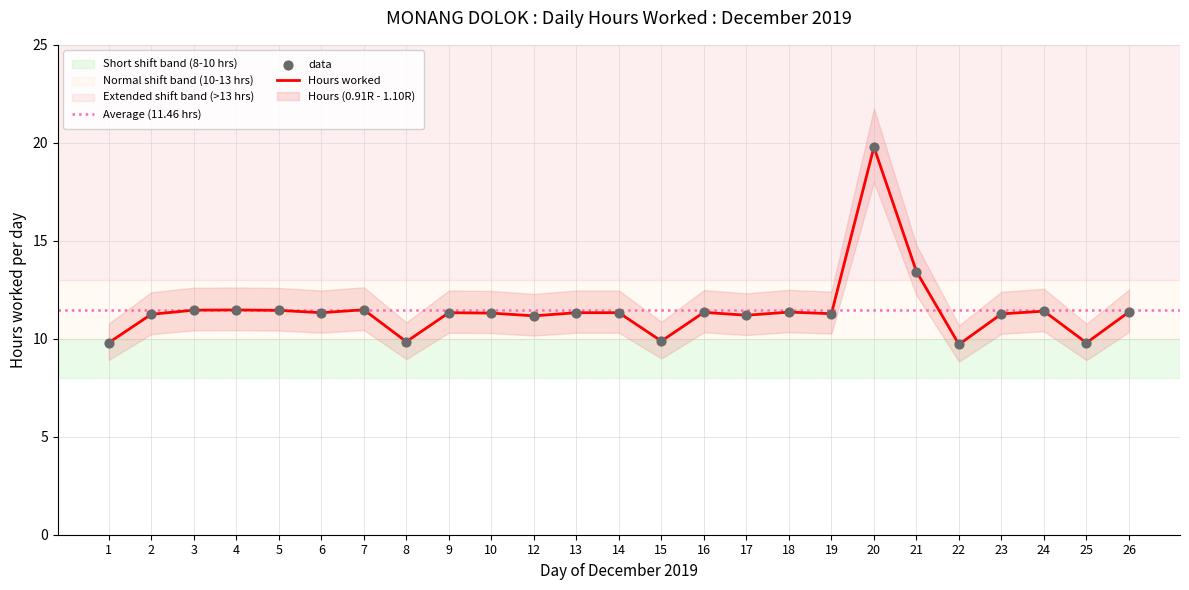

What is the change in value from 1 to 7?

+1.7